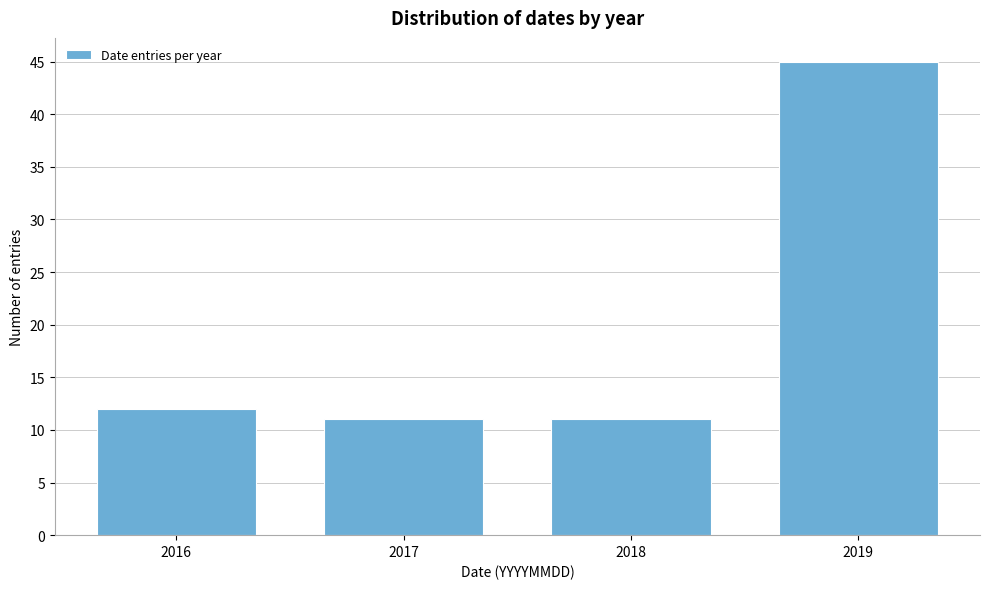

Reading left to right, extract all data points from this chart.

12	11	11	45